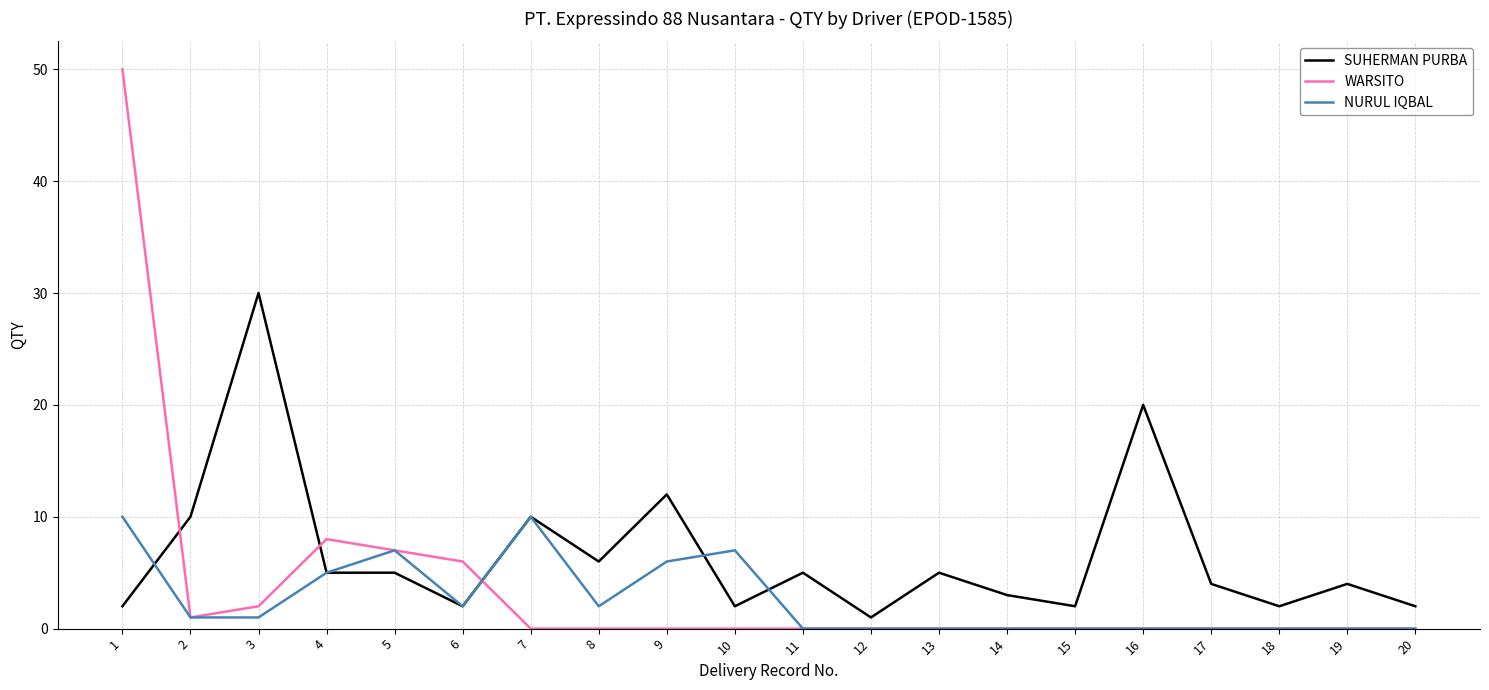

How many values in the SUHERMAN PURBA series are below 5?

10